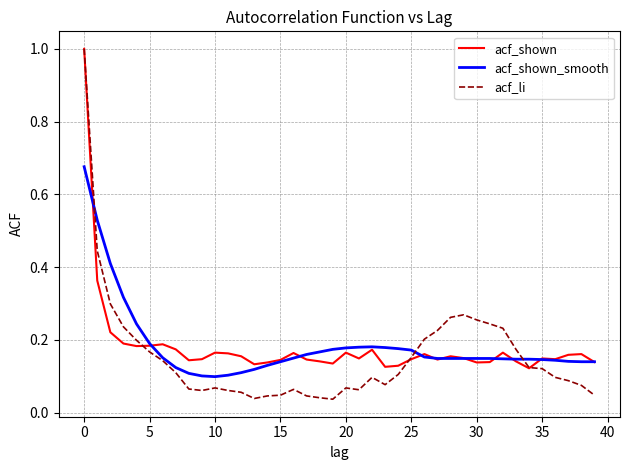

Which series has the widest spread of values?

acf_li